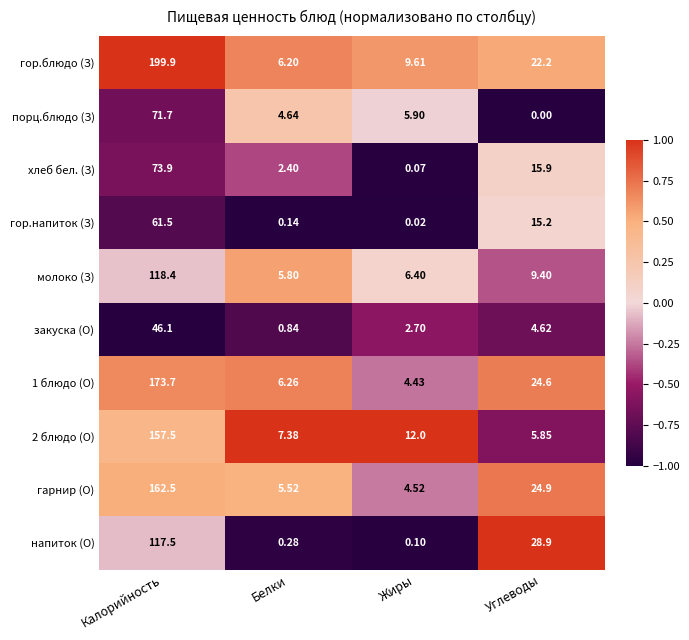

Which series has the largest range (max minus min)?

гор.блюдо (З)